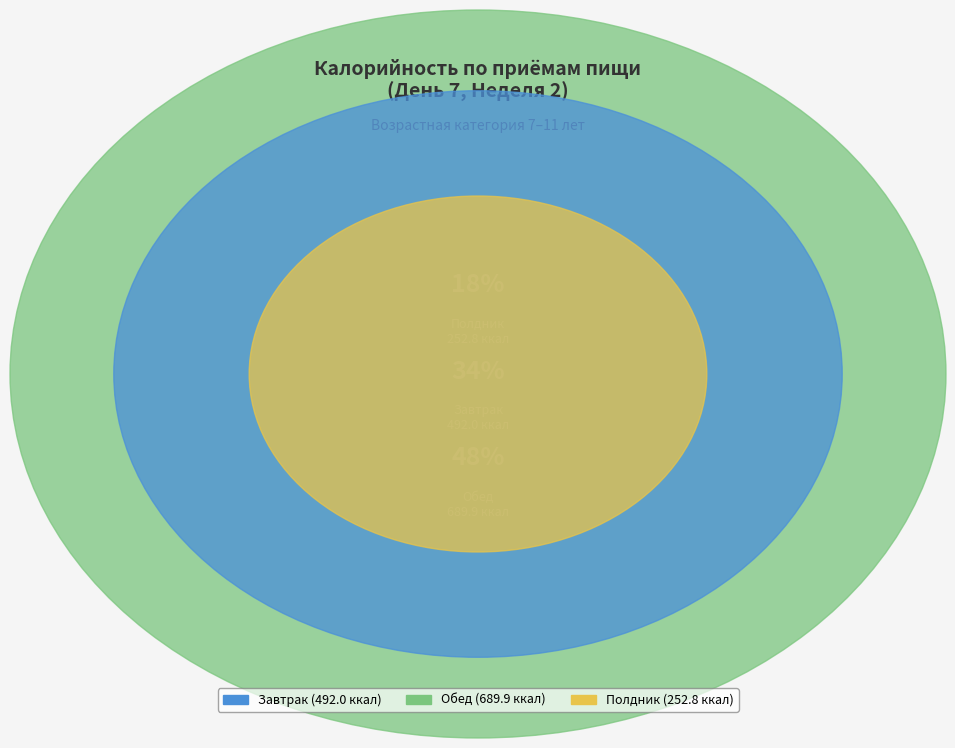

Approximately how many times larger is the value at Полдник compared to Обед?

0.4